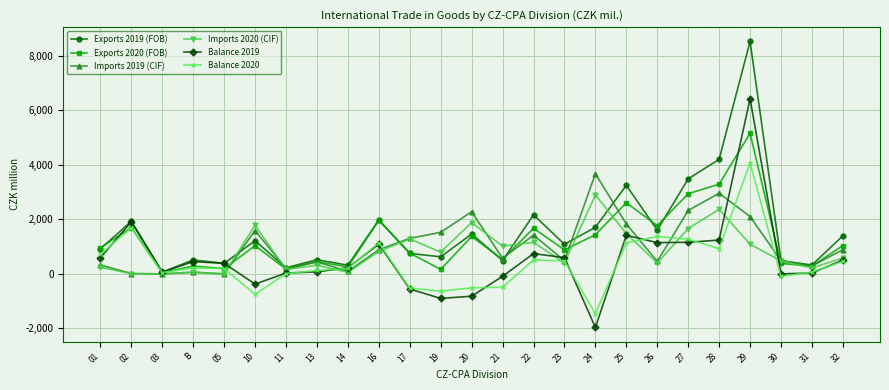

What is the label of the 20th point from the left?

27